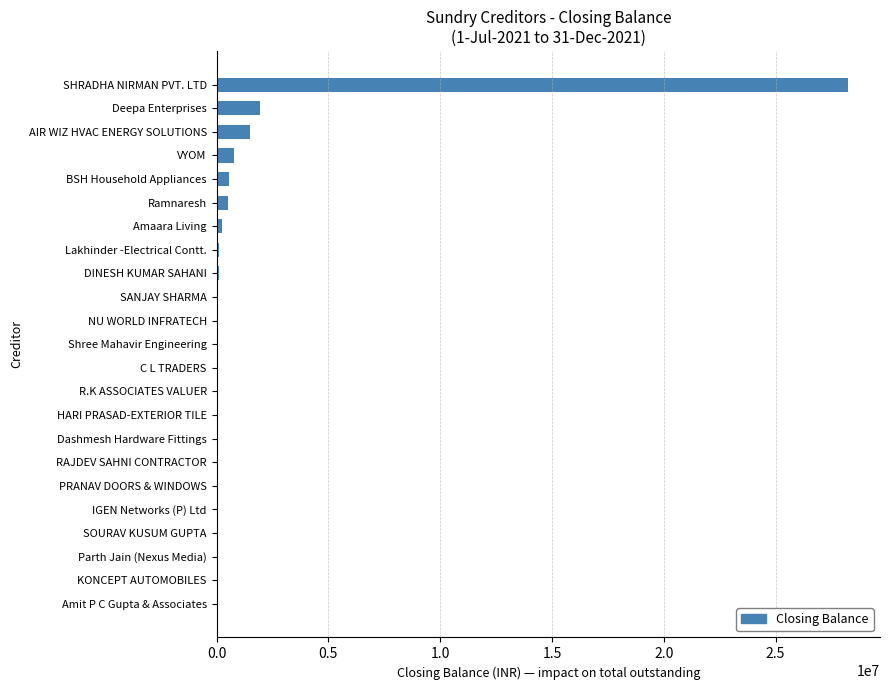

How many data points does each series have?

23